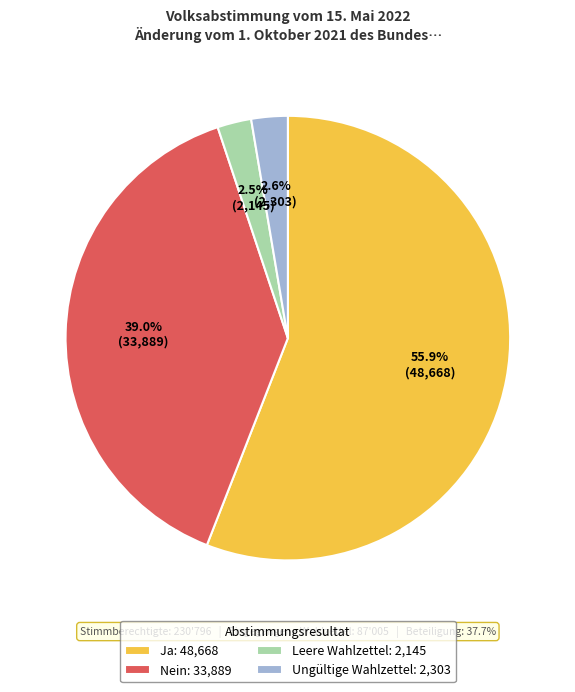

Which category has the smallest portion of the pie?

Leere Wahlzettel